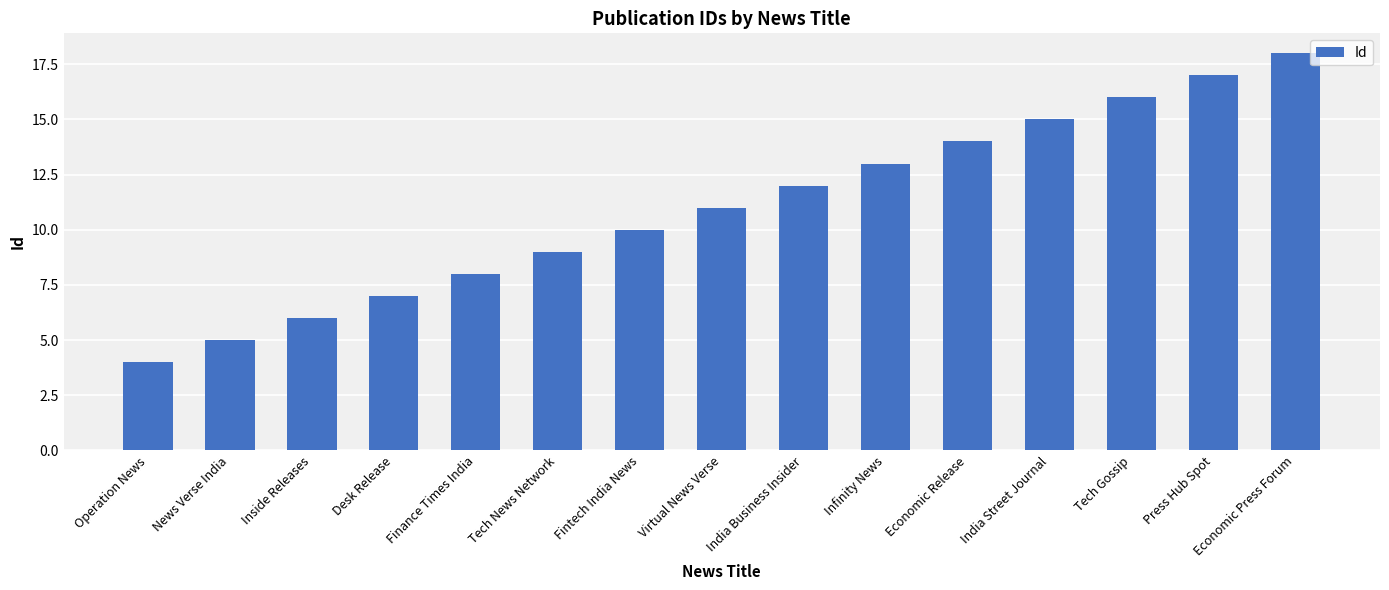

How many values are below 11?

7